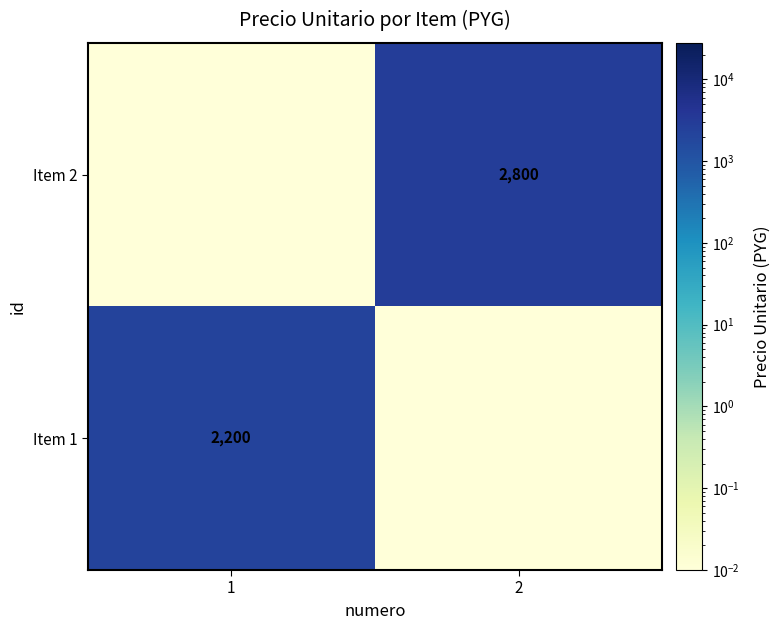

The value of Item 2 at 2 is 2800.0. True or false?

True